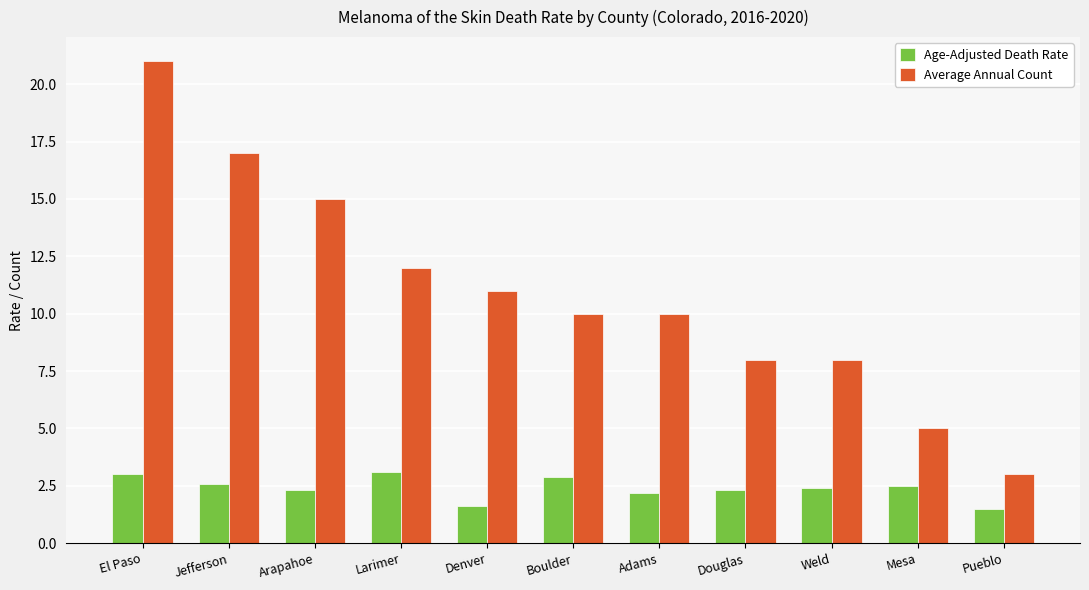

What is the total value across all series at Pueblo?

4.5